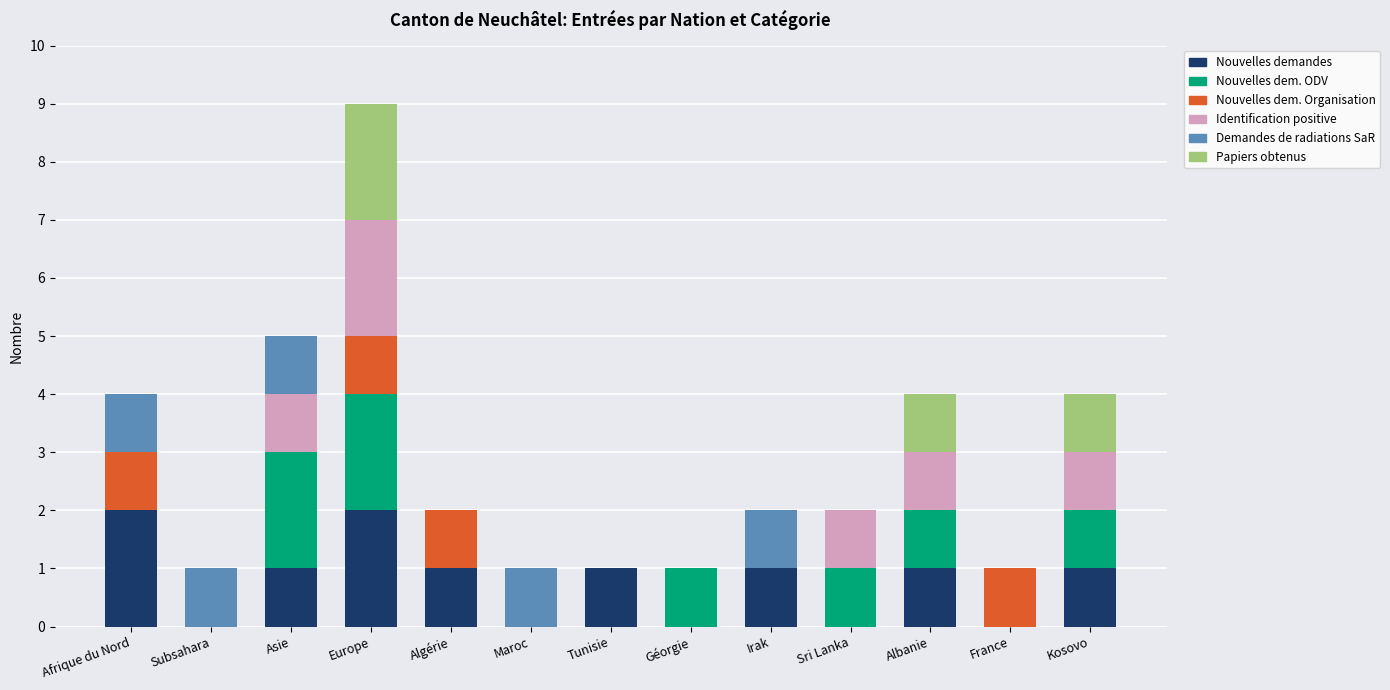

At which category is the sum across all series the highest?

Europe